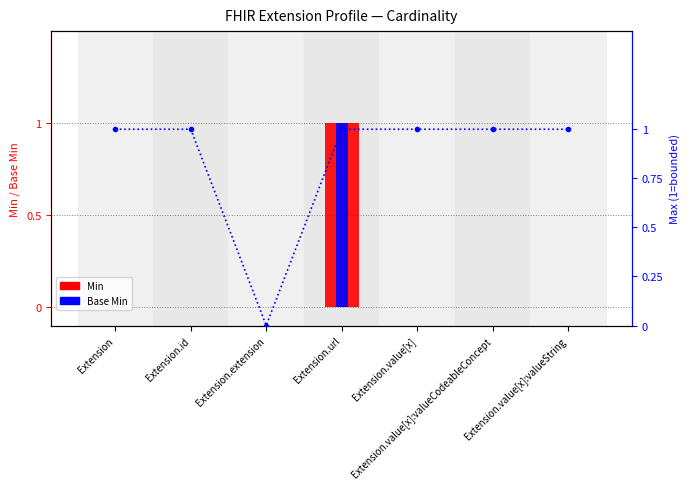

Rank the series at Extension.url from highest to lowest value.

Min, Base Min, Max (normalized)